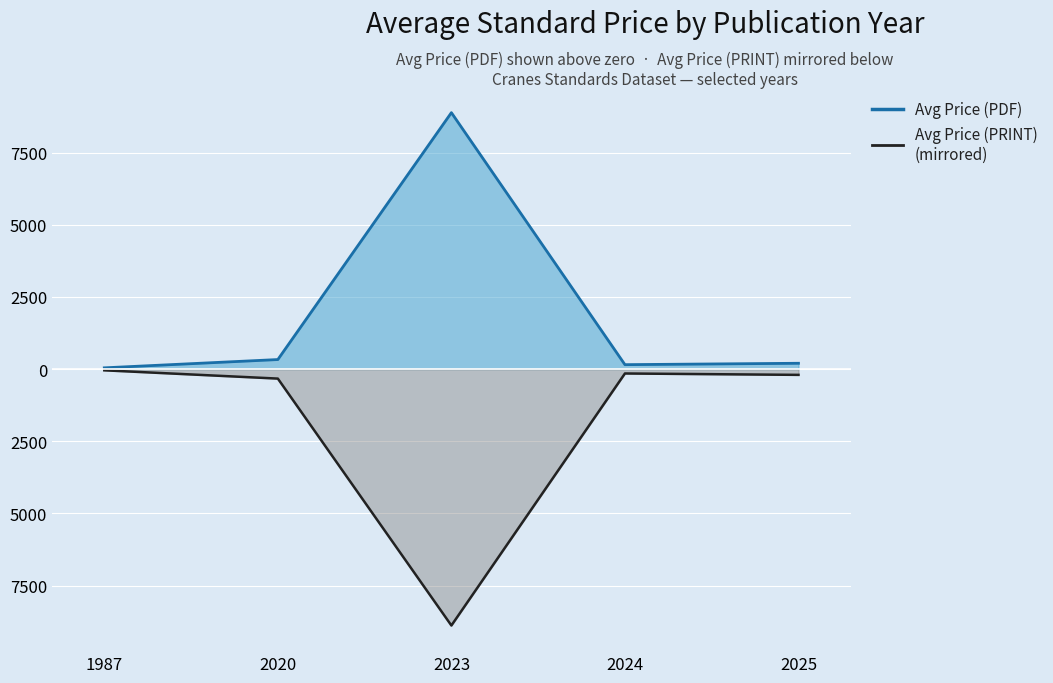

Does the chart display data point markers on the line(s)?

No